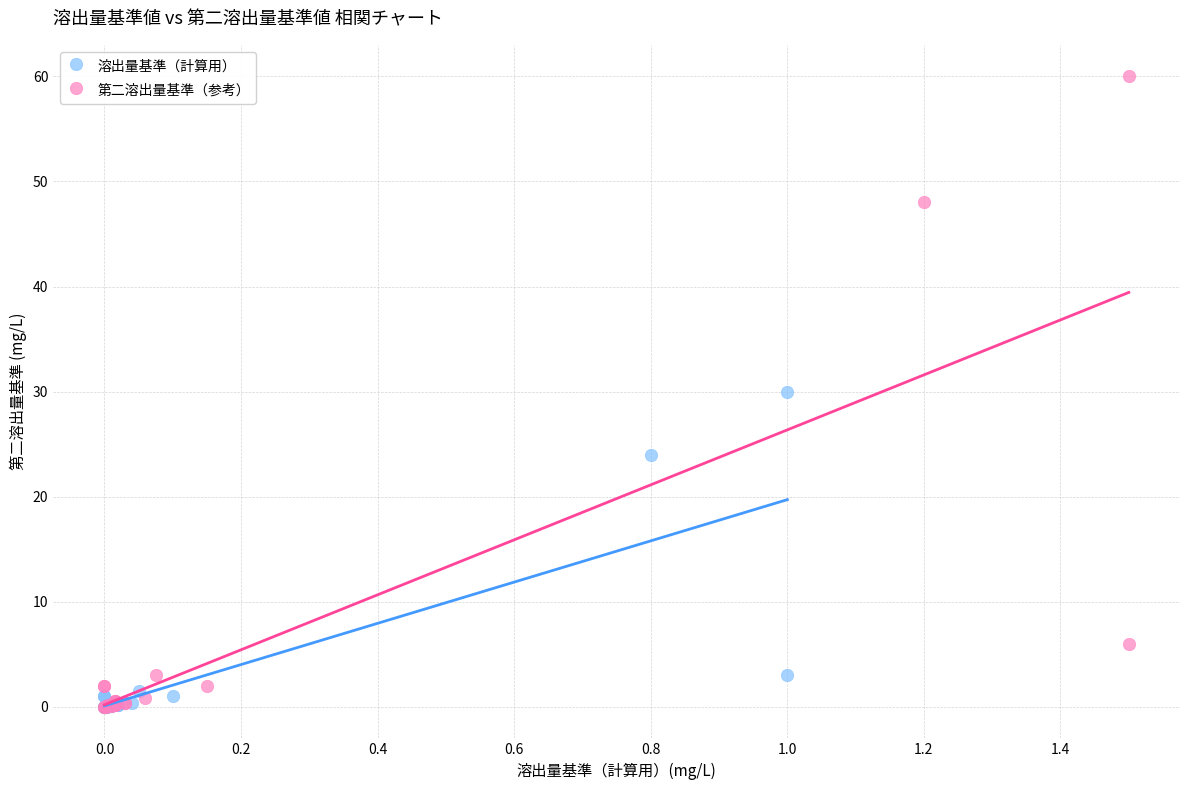

What are all the series names shown in the legend?

溶出量基準（計算用）, 第二溶出量基準（参考）